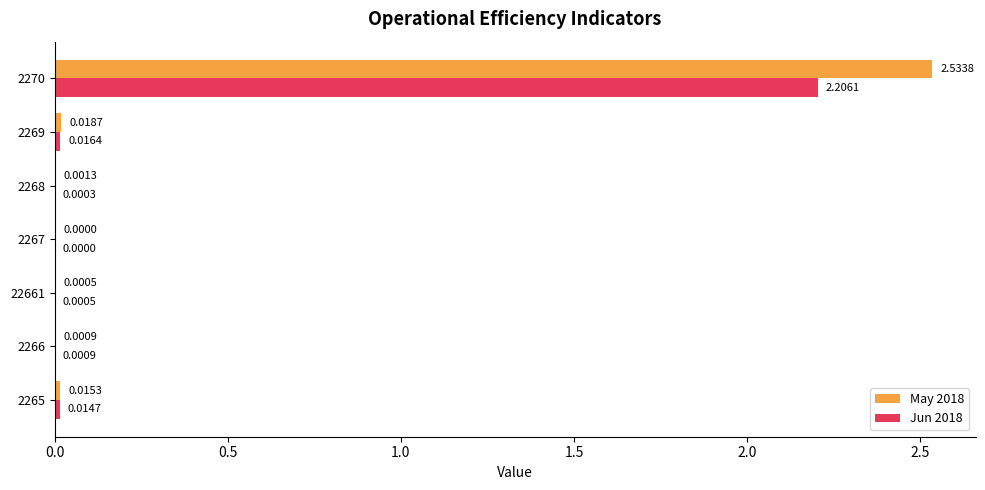

Between 2265 and 22661, which series saw the biggest shift?

May 2018